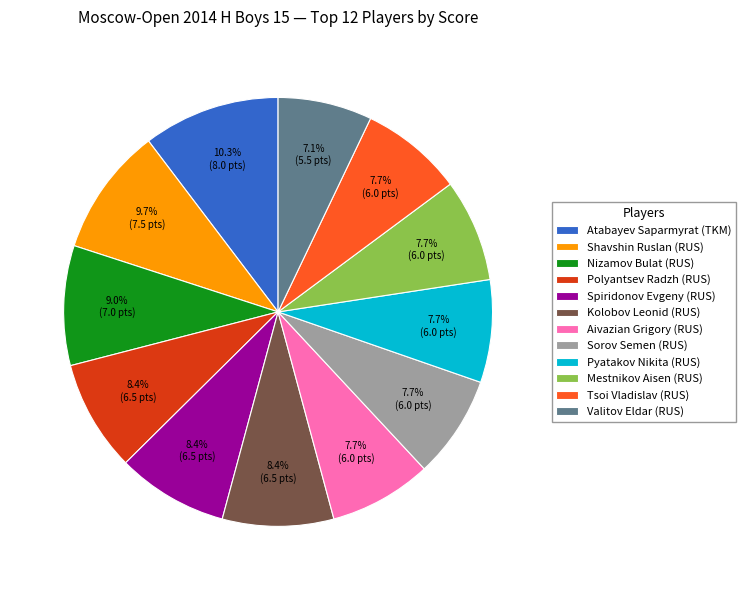

Does Polyantsev Radzh (RUS) account for over 50% of the chart?

No